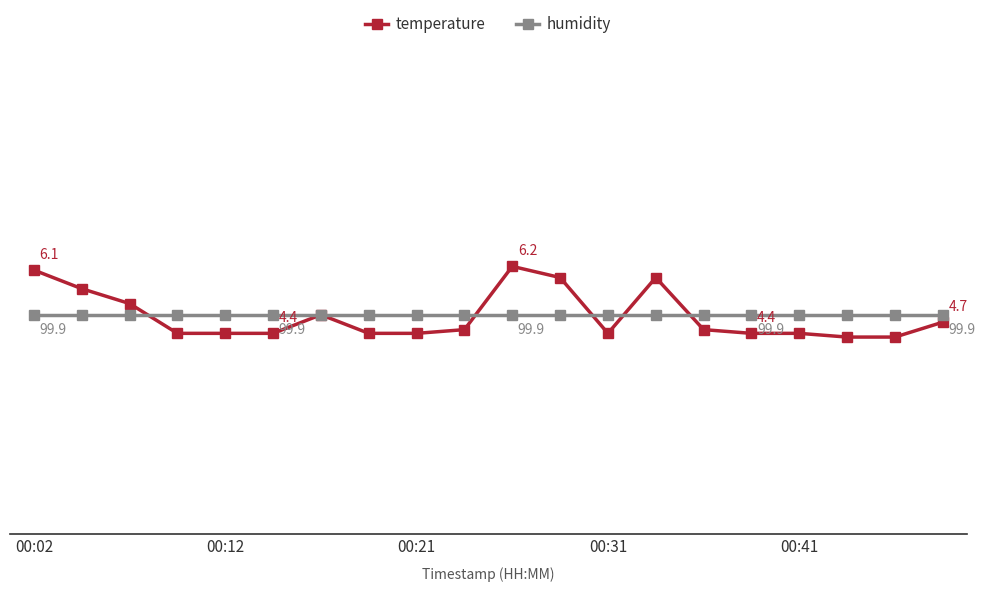

Does the chart display data point markers on the line(s)?

Yes